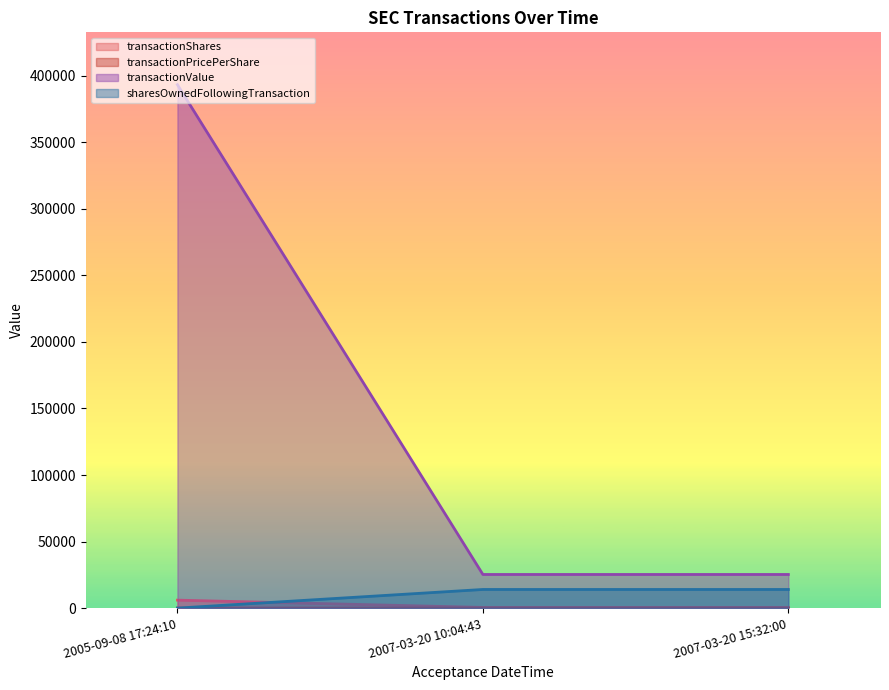

How many values in the transactionShares series exceed 510?

1